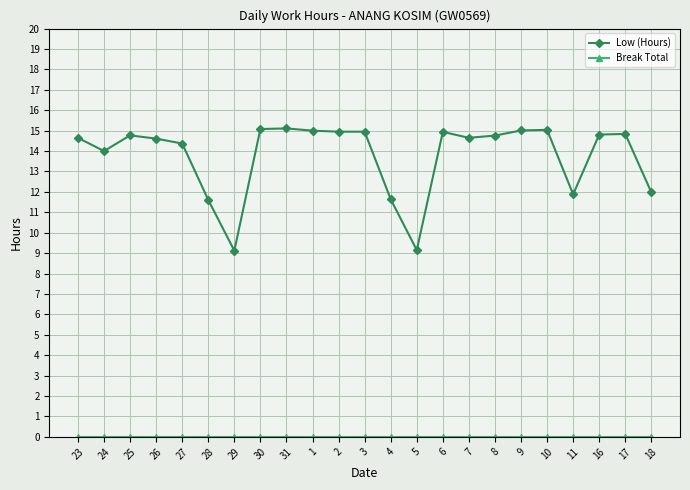

What is the sum of all Low (Hours) values?

316.9